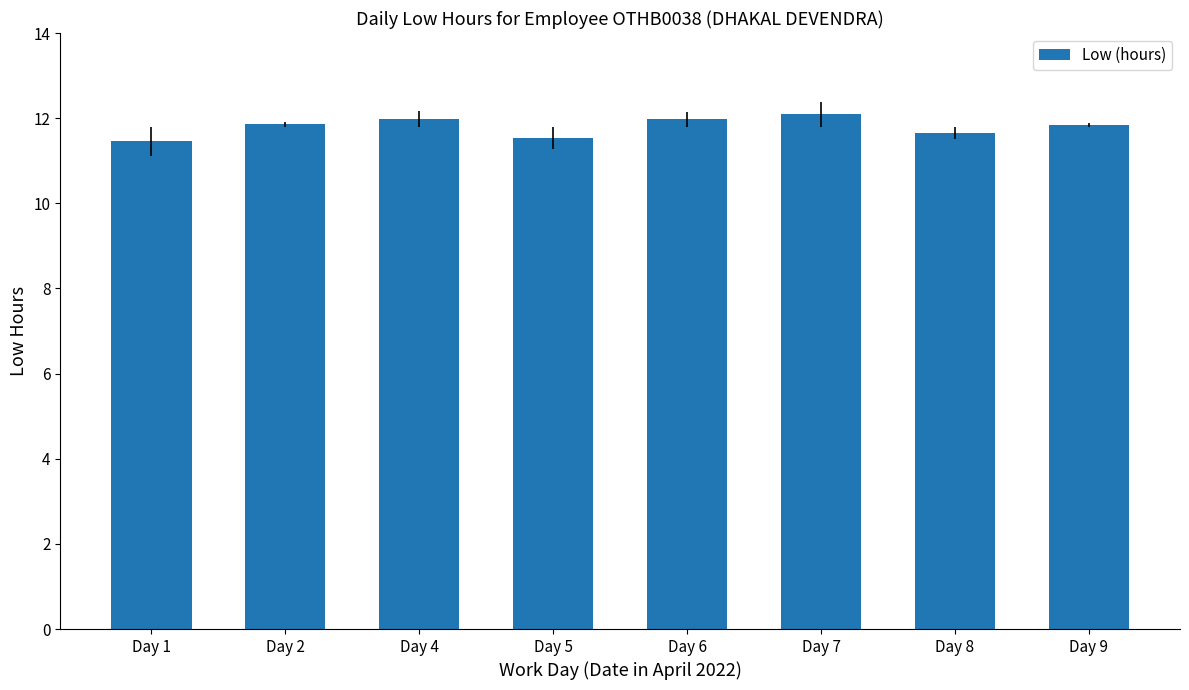

What is the greatest value displayed?

12.1